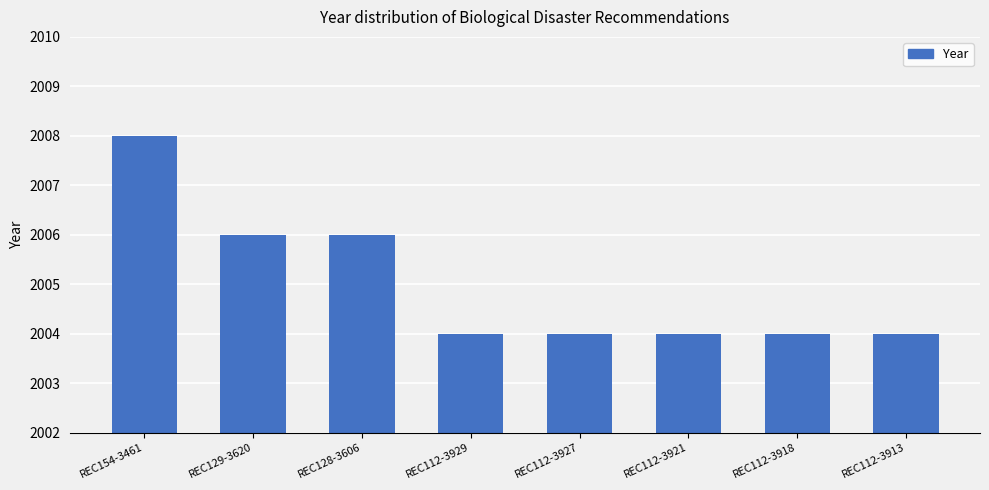

What position from the right is REC129-3620?

7